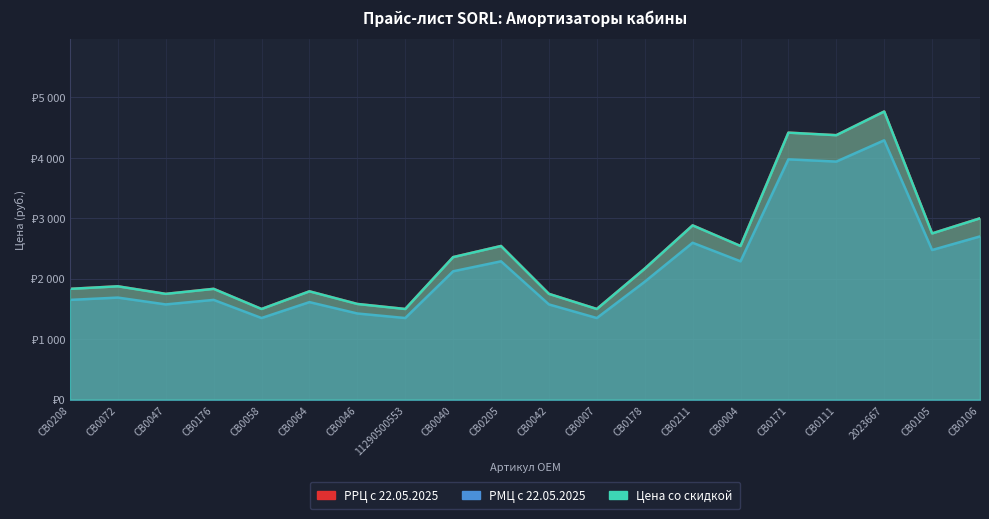

List the labels in order of Цена со скидкой value, smallest first.

CB0058, 11290500553, CB0007, CB0046, CB0047, CB0042, CB0064, CB0208, CB0176, CB0072, CB0178, CB0040, CB0205, CB0004, CB0105, CB0211, CB0106, CB0111, CB0171, 2023667